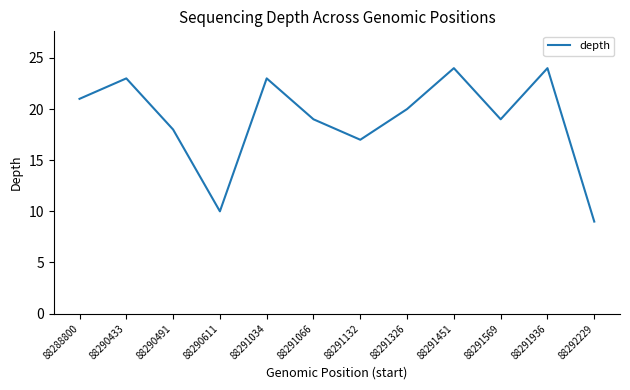

Reading left to right, transcribe all the data shown in this chart.

21	23	18	10	23	19	17	20	24	19	24	9